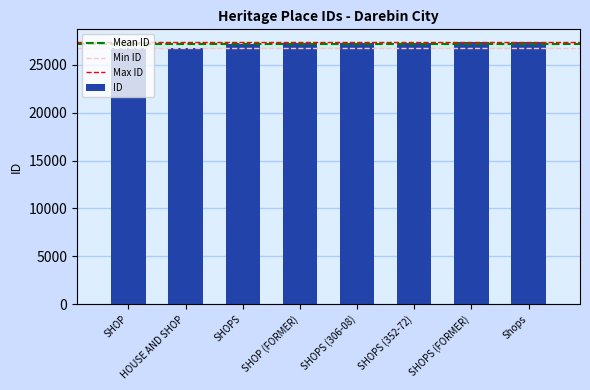

What is the label of the 1st bar from the left?

SHOP